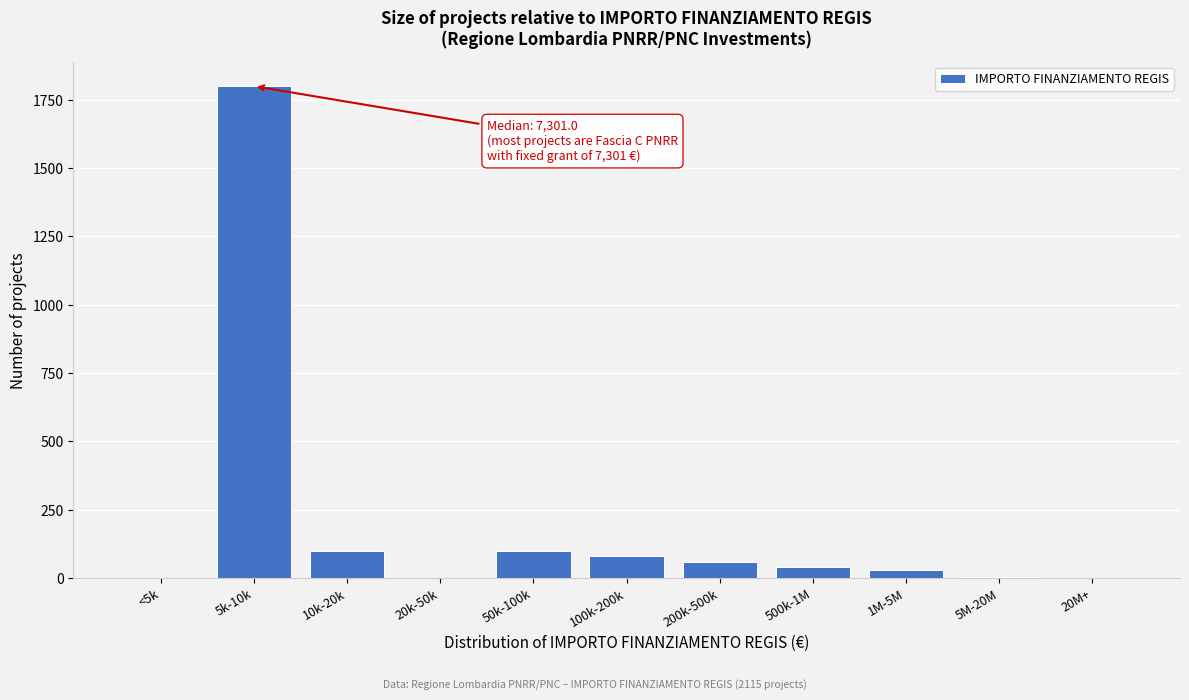

What is the sum of all values?

2215